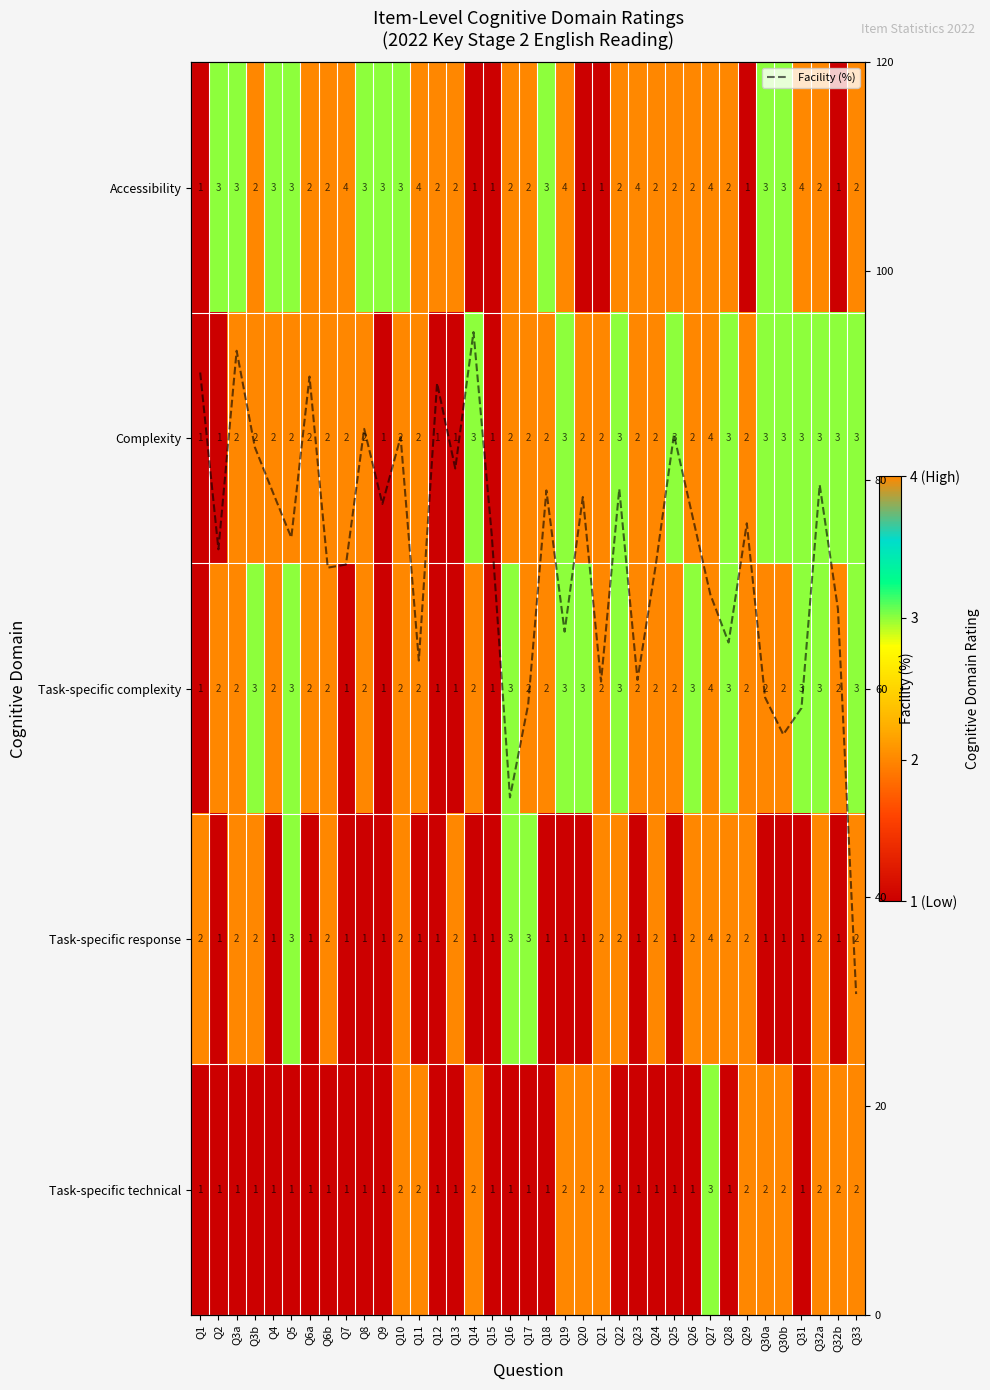

Rank the series by their maximum value, from highest to lowest.

Facility (%), Accessibility, Complexity, Task-specific complexity, Task-specific response, Task-specific technical